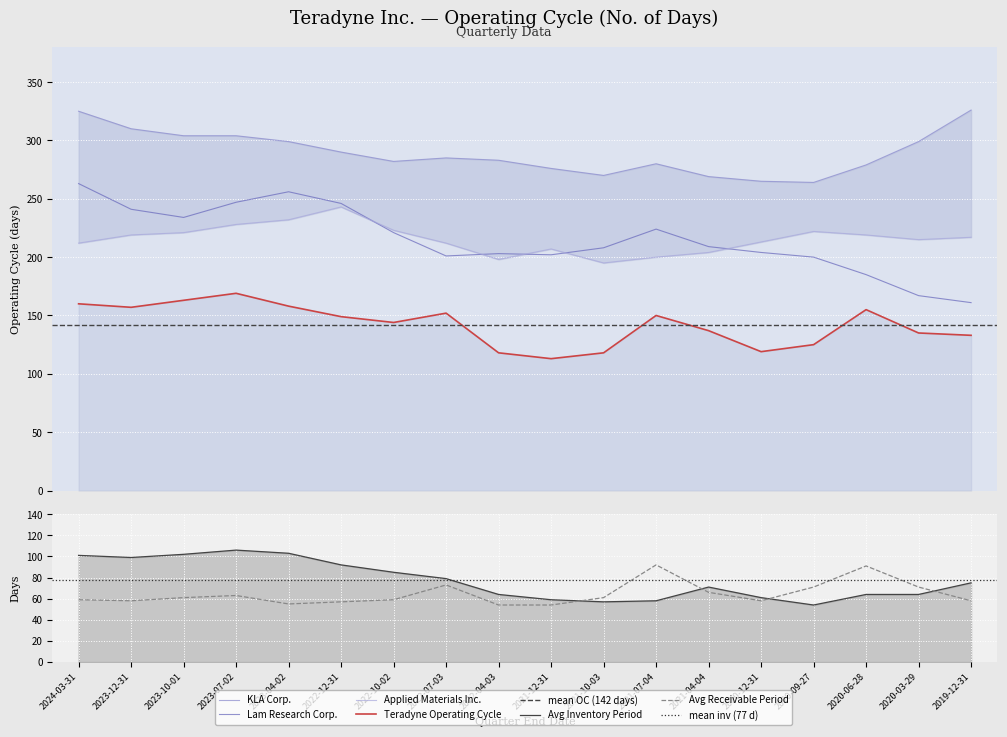

At which label does KLA Corp. first exceed 285?

2024-03-31